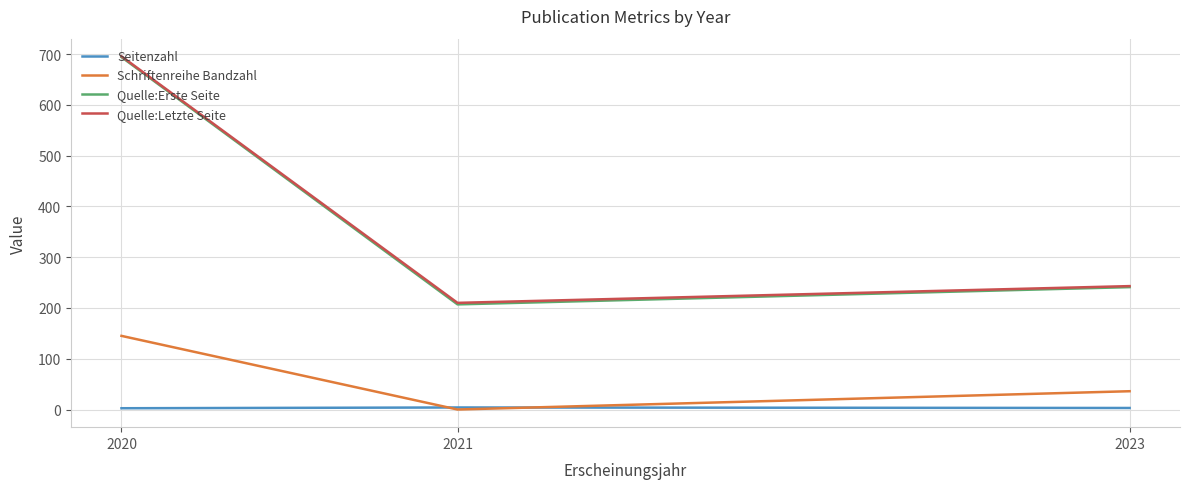

What is the spread (max minus min) of values at 2020?

693.0